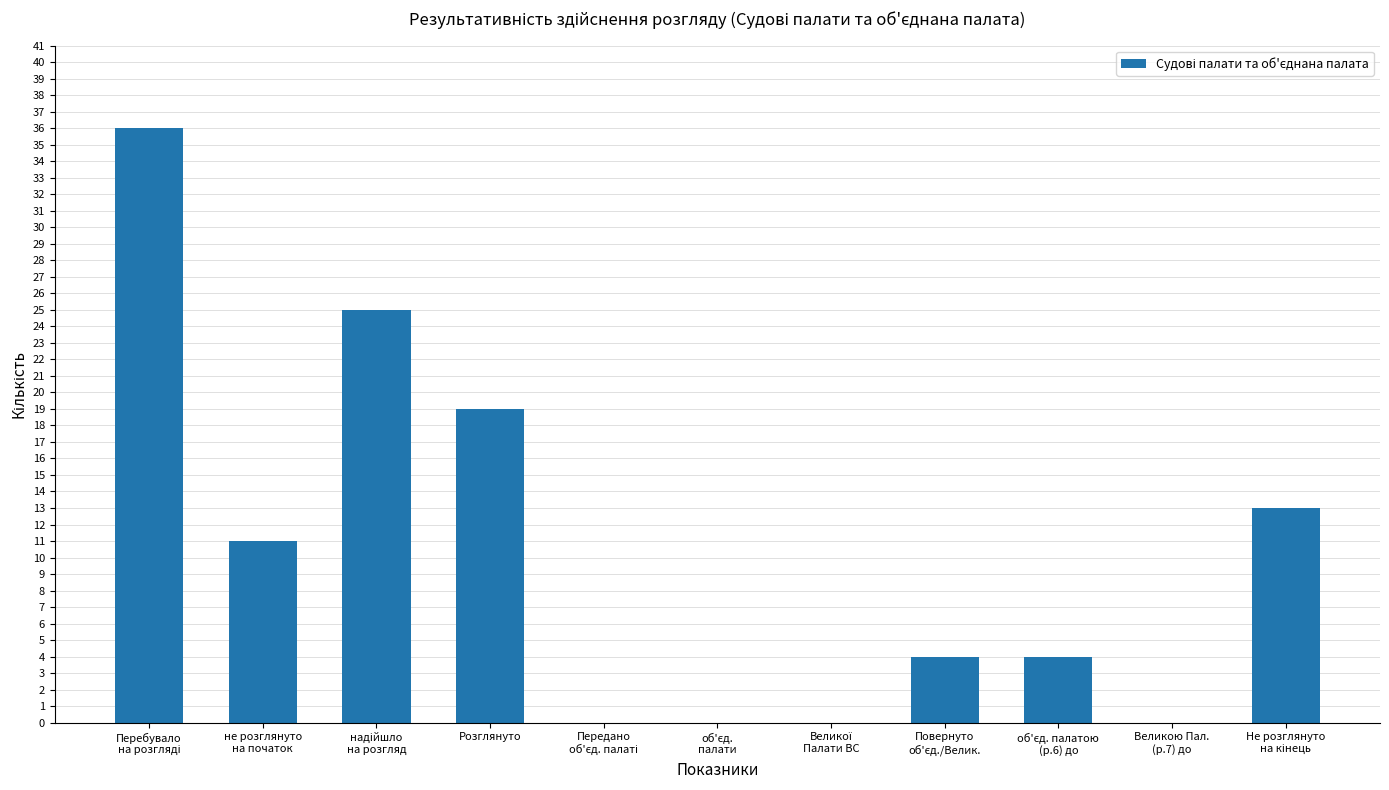

How many values are between 0 and 19?

9